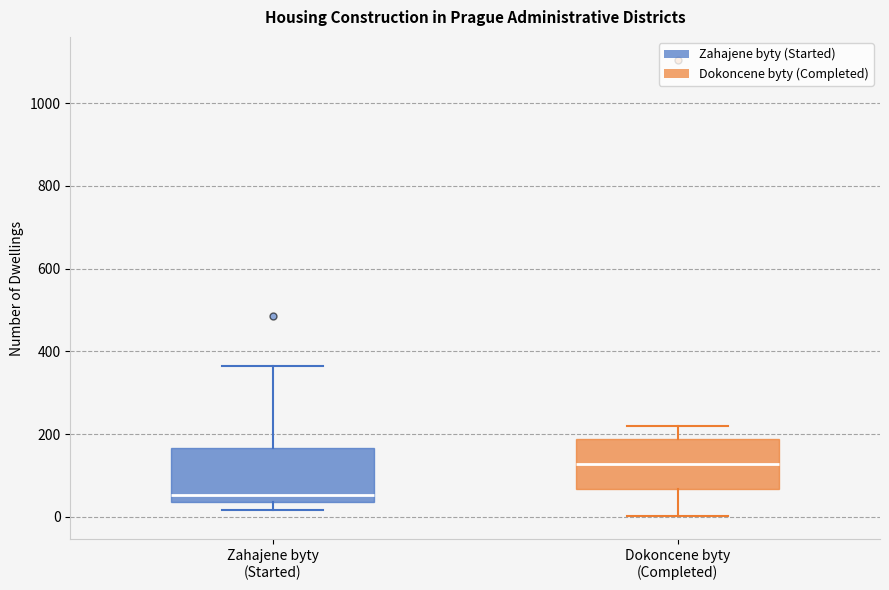

Reading left to right, transcribe this box plot: for each box, give where its median line is, the range the box spans, and where its two whiskers end, as read against the y-axis. The values are not printed on the chart, so give them approximately, as read against the axis.

Zahajene byty (Started): median 60, box 40 to 160, whiskers 20 to 360
Dokoncene byty (Completed): median 120, box 60 to 180, whiskers 0 to 220